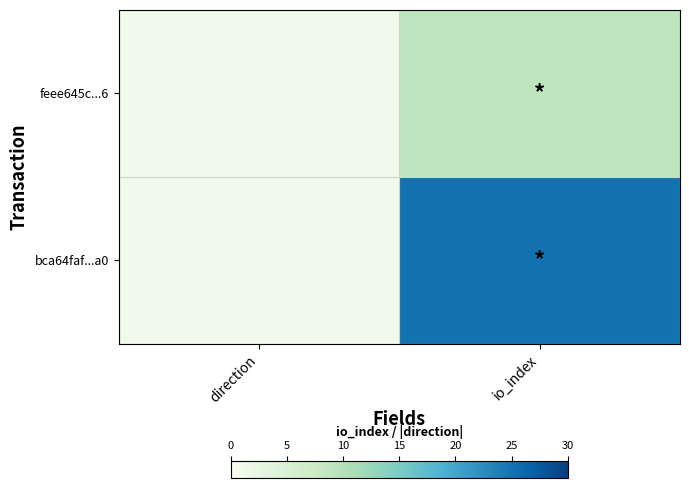

Rank the series at direction from highest to lowest value.

bca64faf...a0, feee645c...6